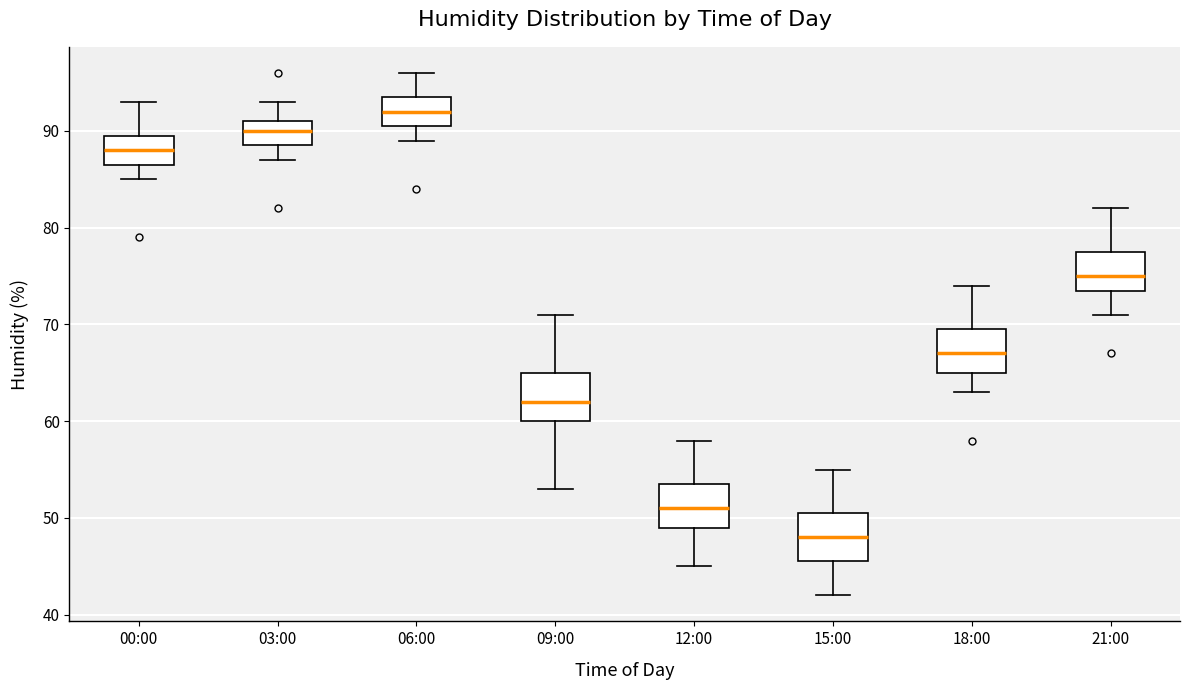

Where does the median line of the box for 18:00 sit on the y-axis? The values are not printed on the chart, so give them approximately, as read against the axis.

67